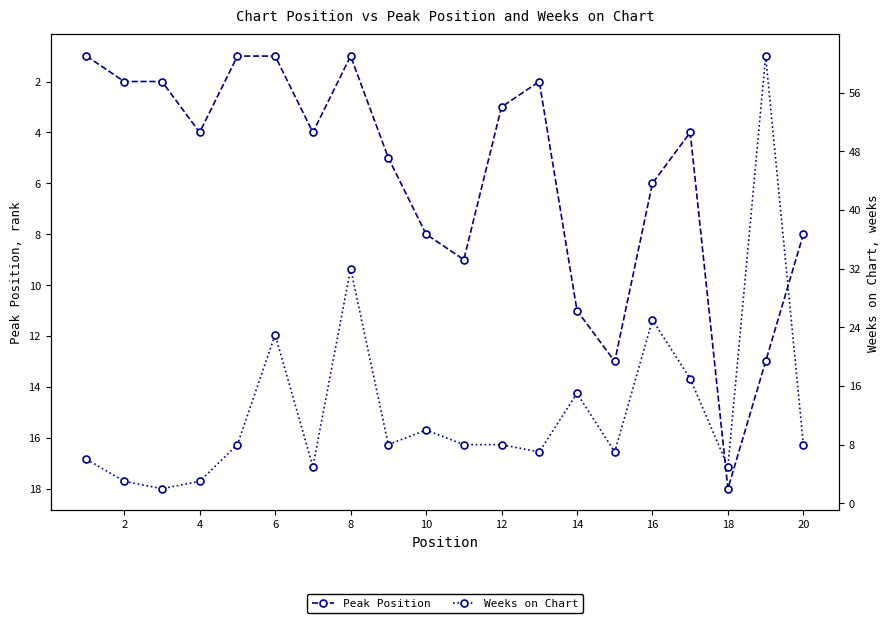

What is the label of the 19th point from the right?

2